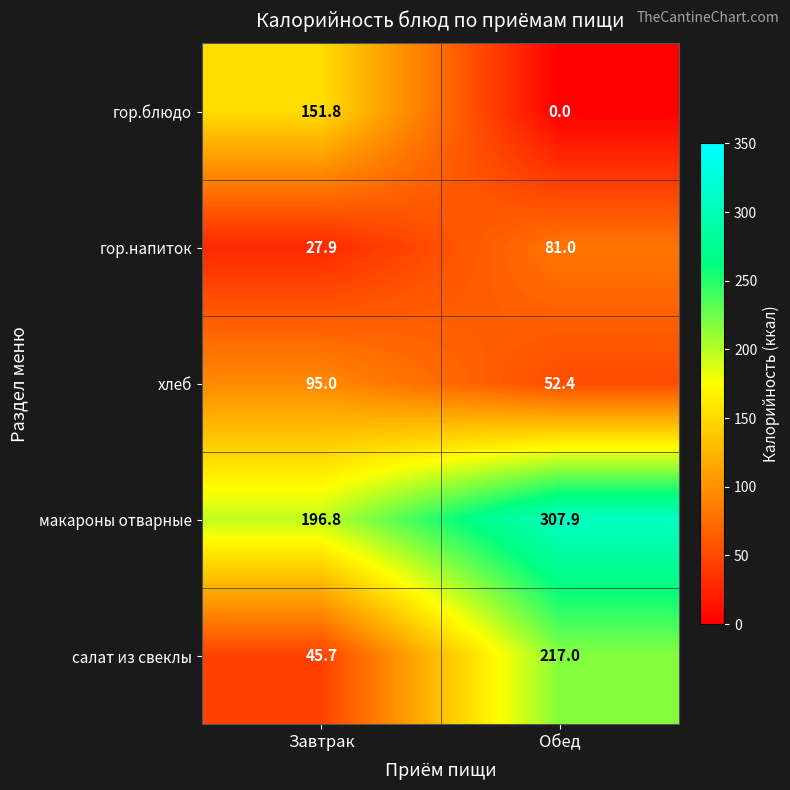

What is the difference between the хлеб values at Обед and Завтрак?

42.6